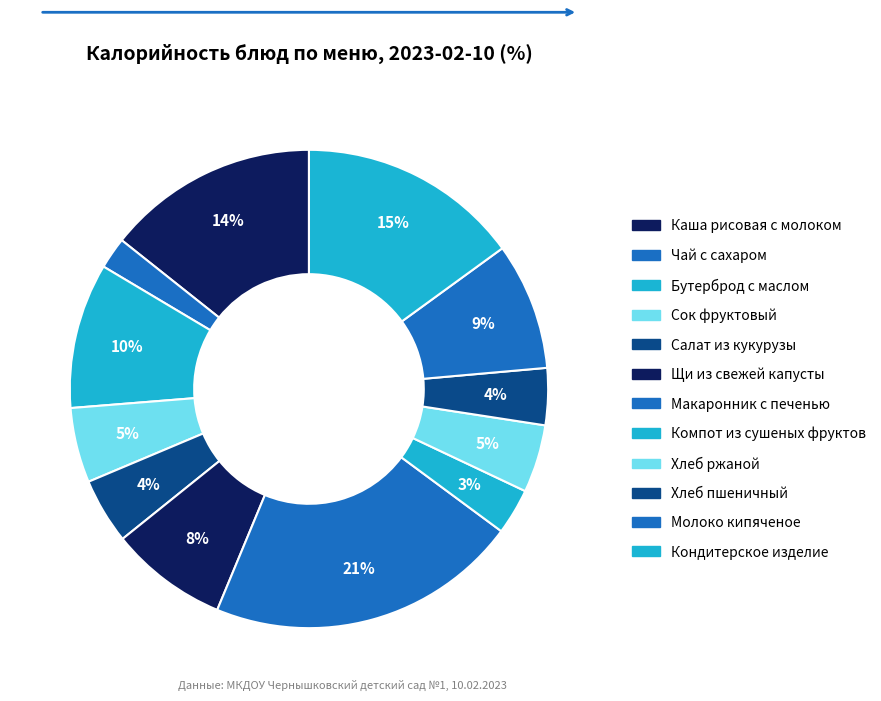

To the nearest percent, what is the combined percentage of Кондитерское изделие and Бутерброд с маслом?

25%